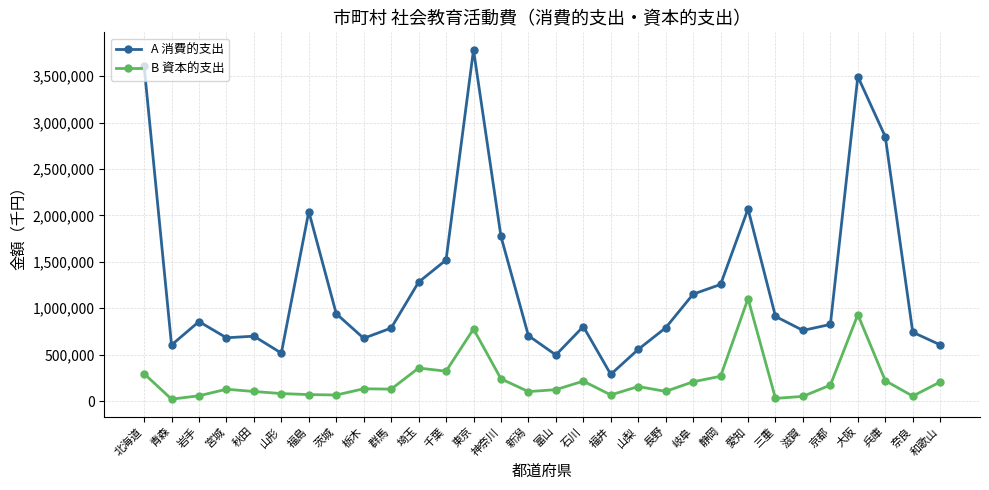

What is the highest value of the B 資本的支出 series?

1103857